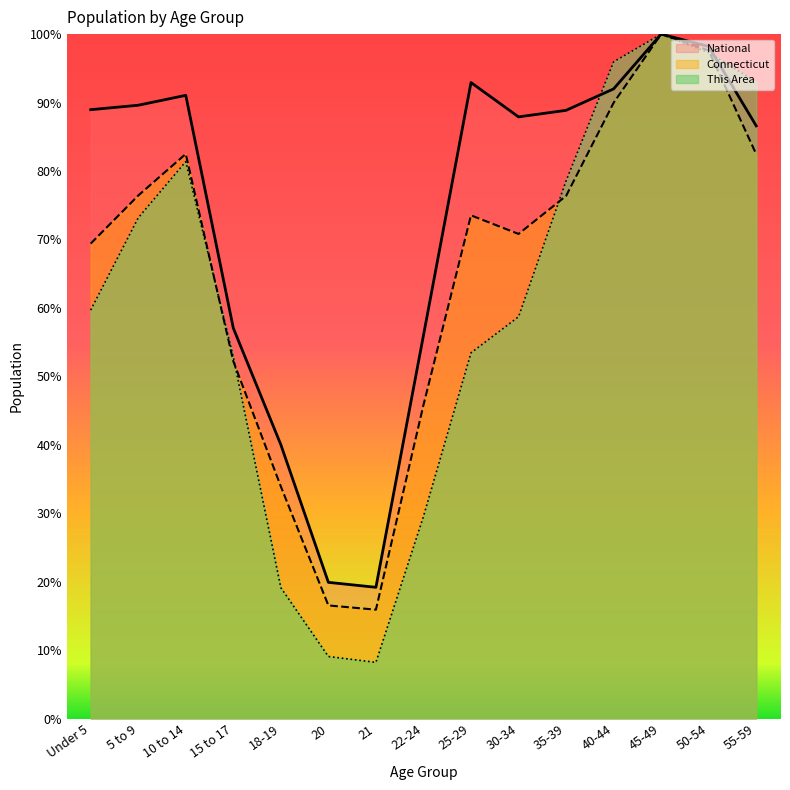

What is the label of the 12th point from the left?

40-44